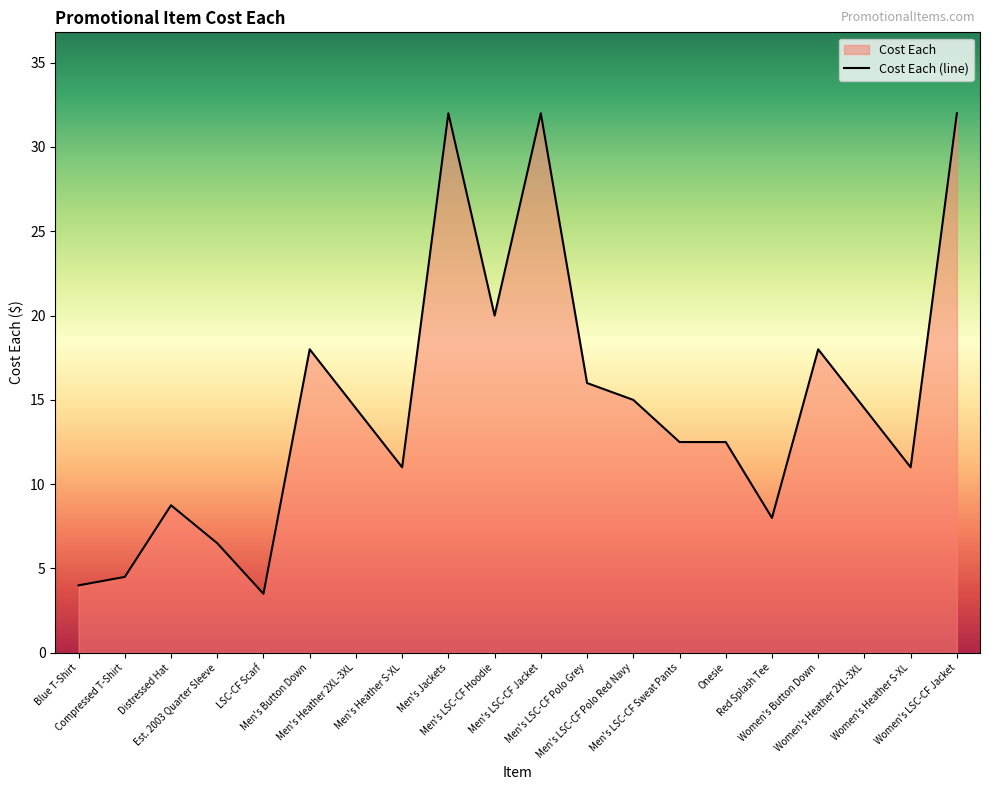

What is the change in value from Est. 2003 Quarter Sleeve to Men's LSC-CF Jacket?

+25.5